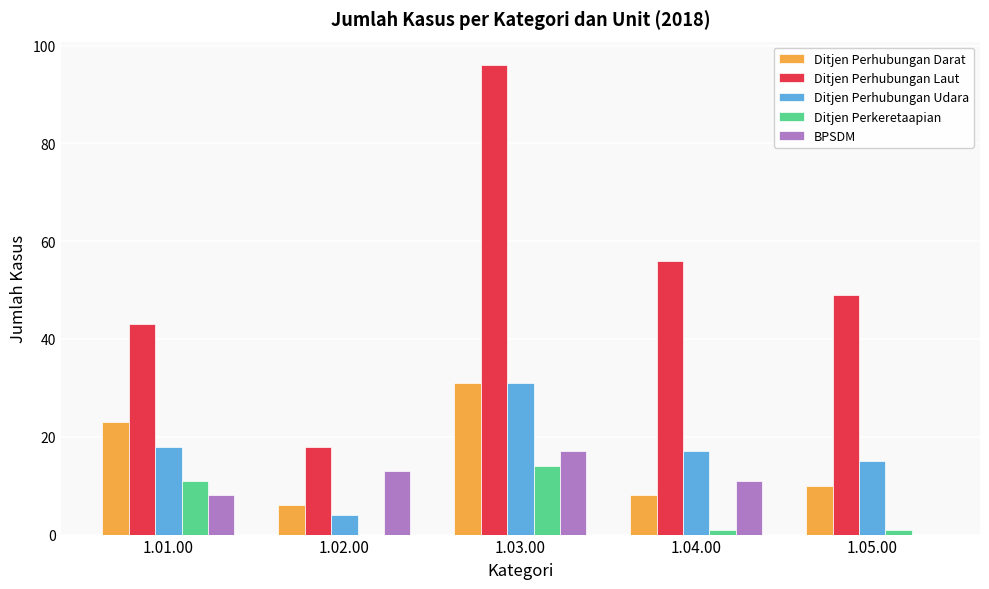

What is the sum of all Ditjen Perkeretaapian values?

27